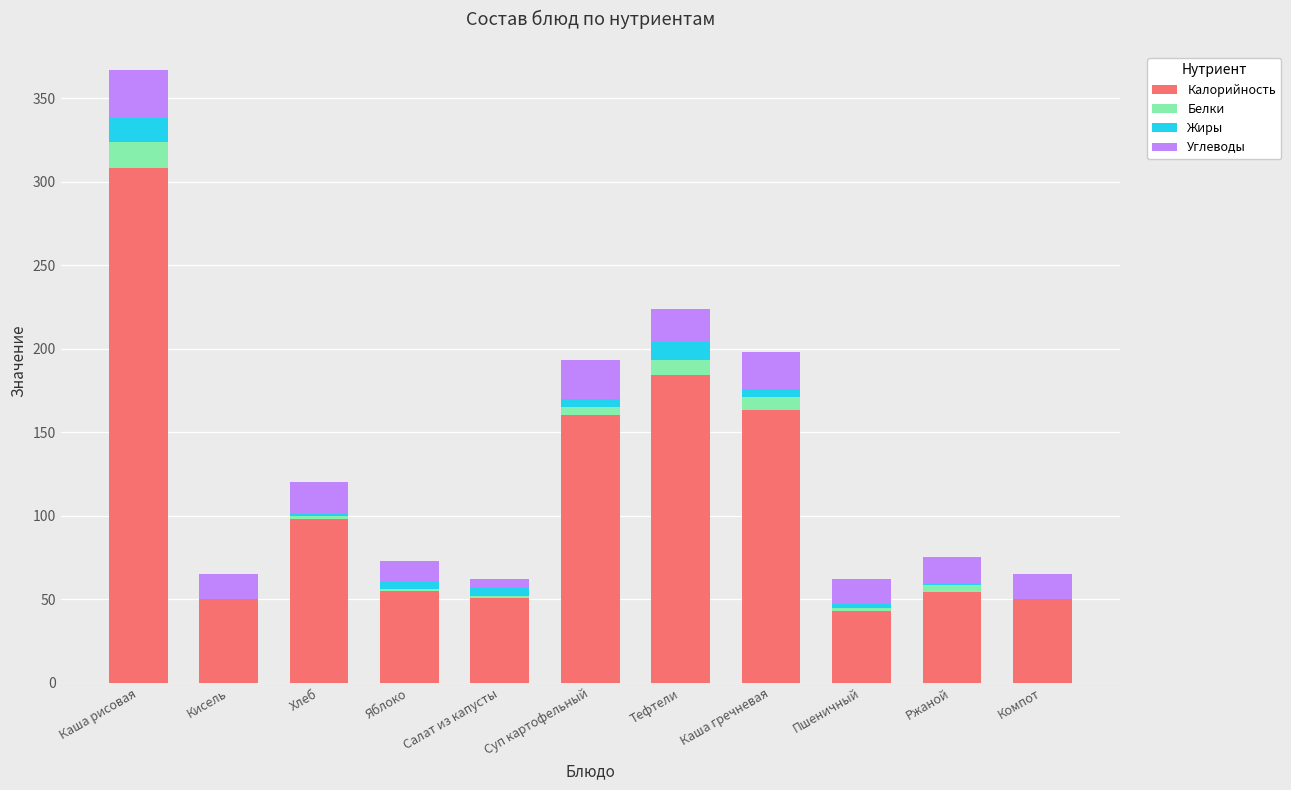

Is it true that Калорийность equals 184.0 at Тефтели?

True